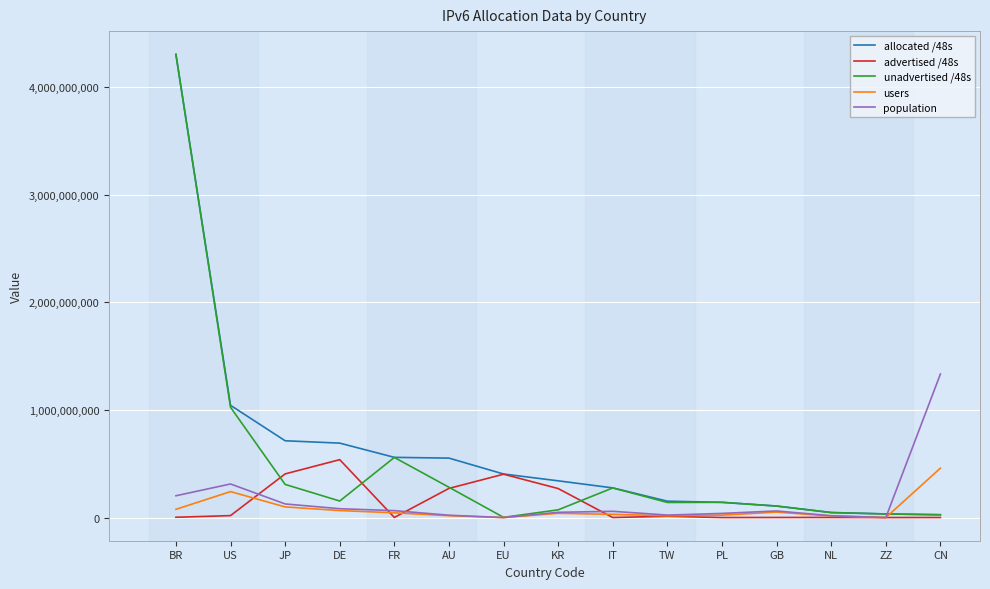

Is it true that allocated /48s equals 255094217 at US?

False